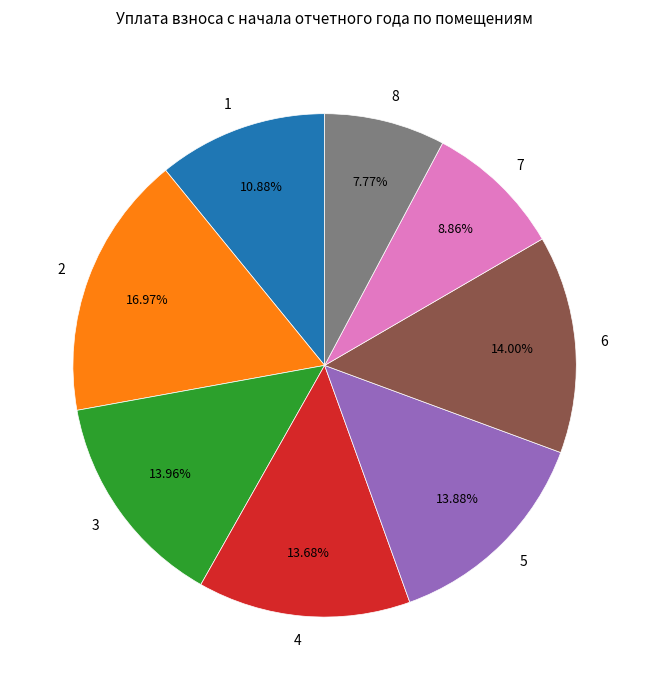

What percentage do 1 and 5 together represent?

24.8%